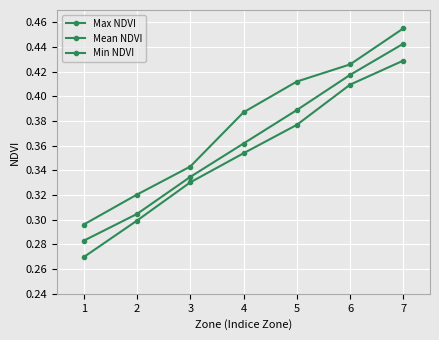

True or false: Min NDVI has more than 0 points higher than both neighbors.

False